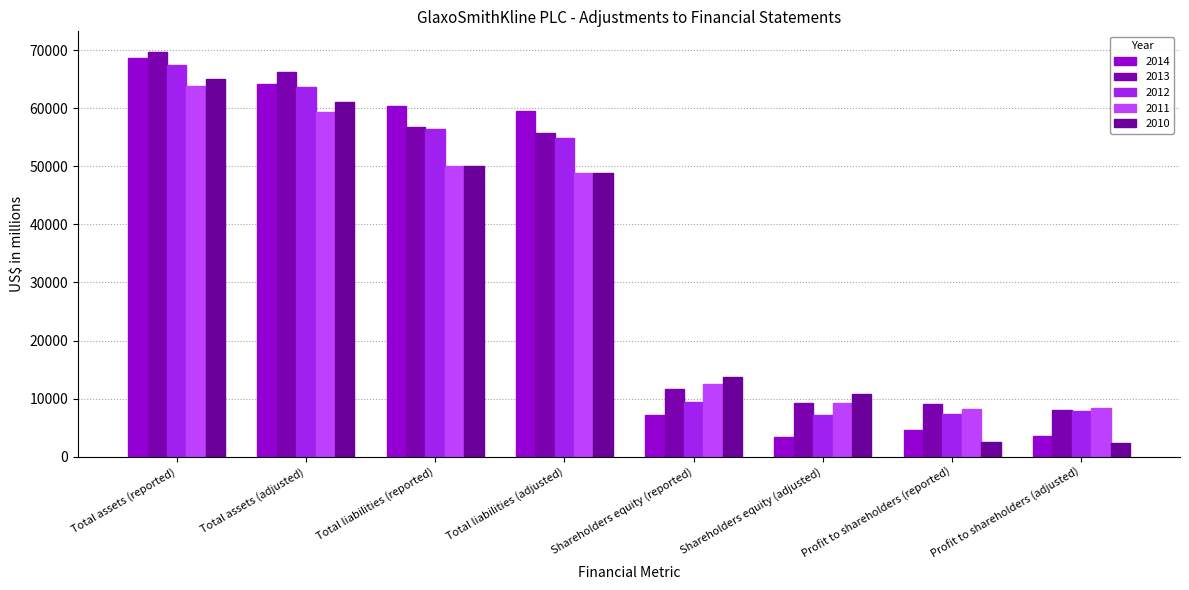

What is the label of the 8th bar from the left?

Profit to shareholders (adjusted)